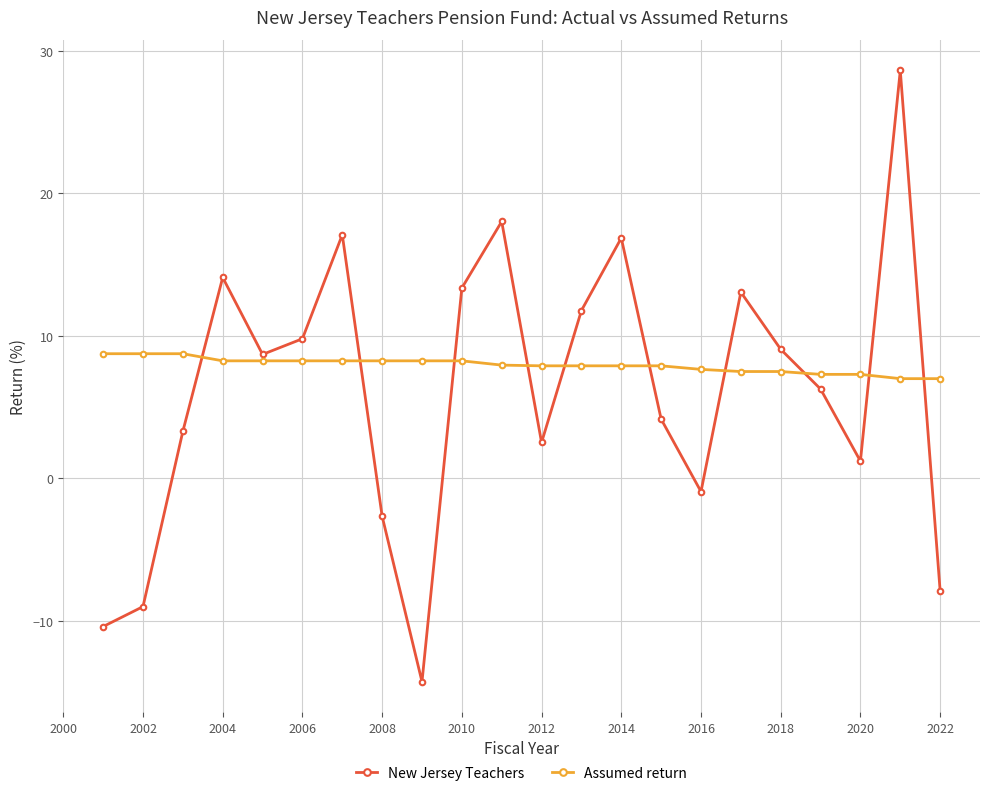

Rank the series by their average value, from highest to lowest.

Assumed return, New Jersey Teachers